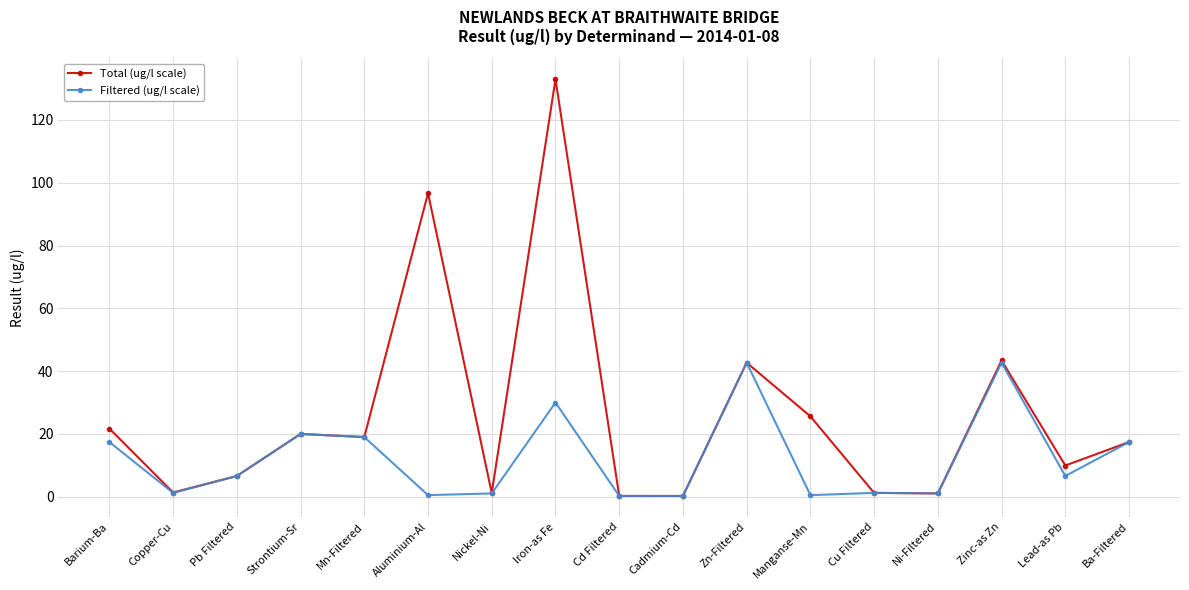

Where does the Filtered (ug/l scale) series first go above 6?

Barium-Ba